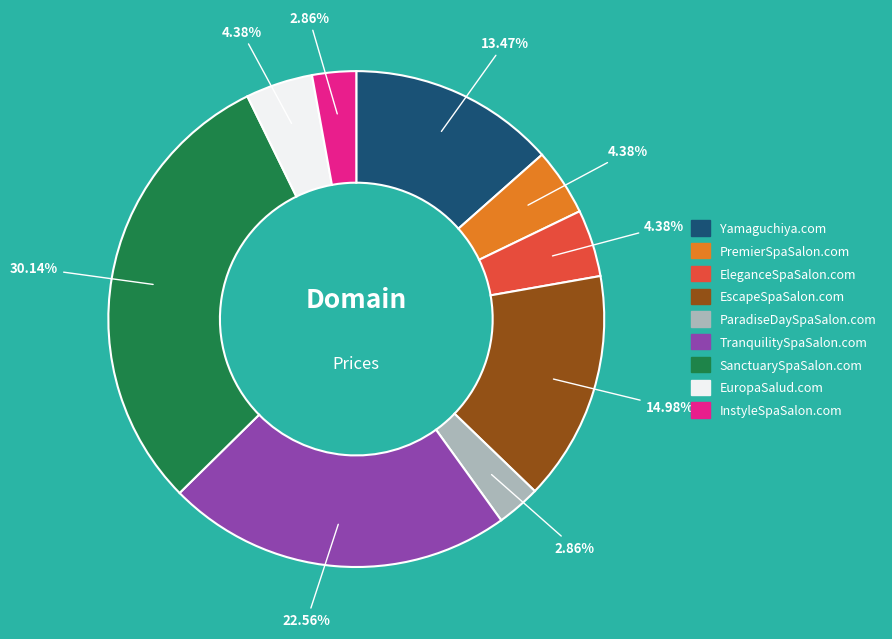

How many slices are in this pie chart?

9